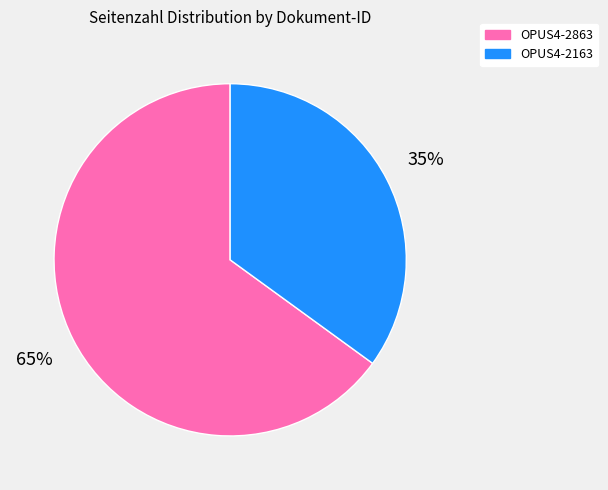

Which slice represents more than half of the pie?

OPUS4-2863